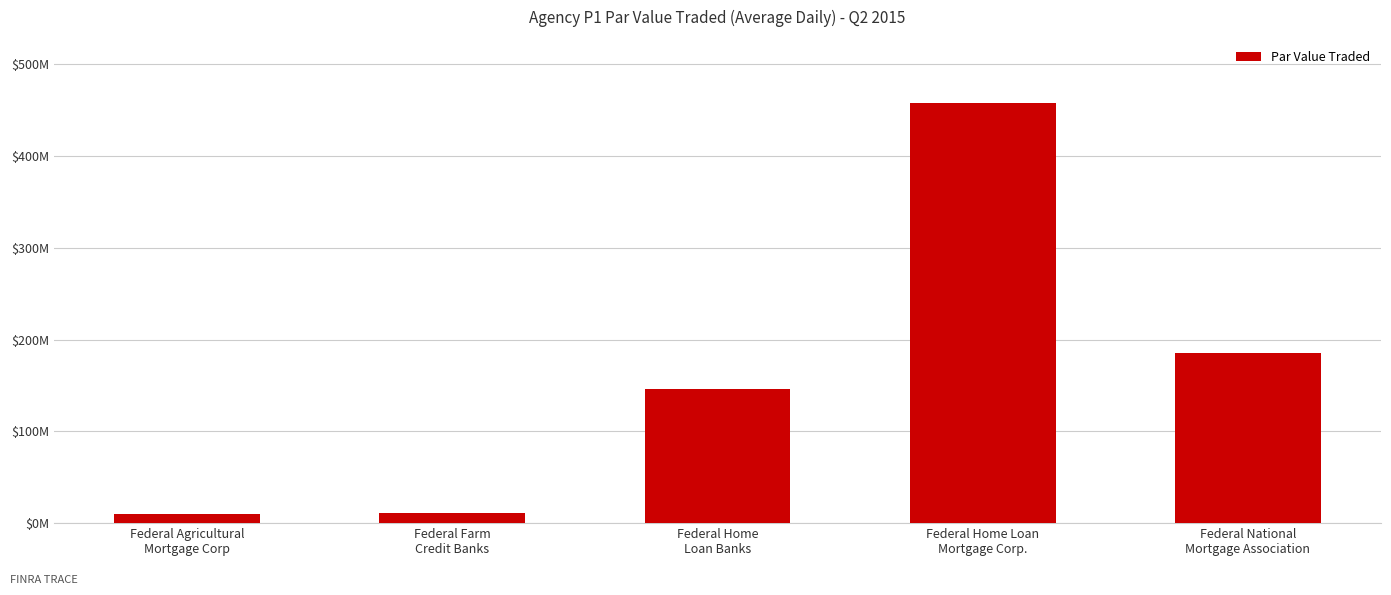

Reading left to right, what are all the values shown in this chart?

Federal Agricultural
Mortgage Corp=9738571.4	Federal Farm
Credit Banks=11393396.8	Federal Home
Loan Banks=146122936.5	Federal Home Loan
Mortgage Corp.=457726015.9	Federal National
Mortgage Association=185047888.9